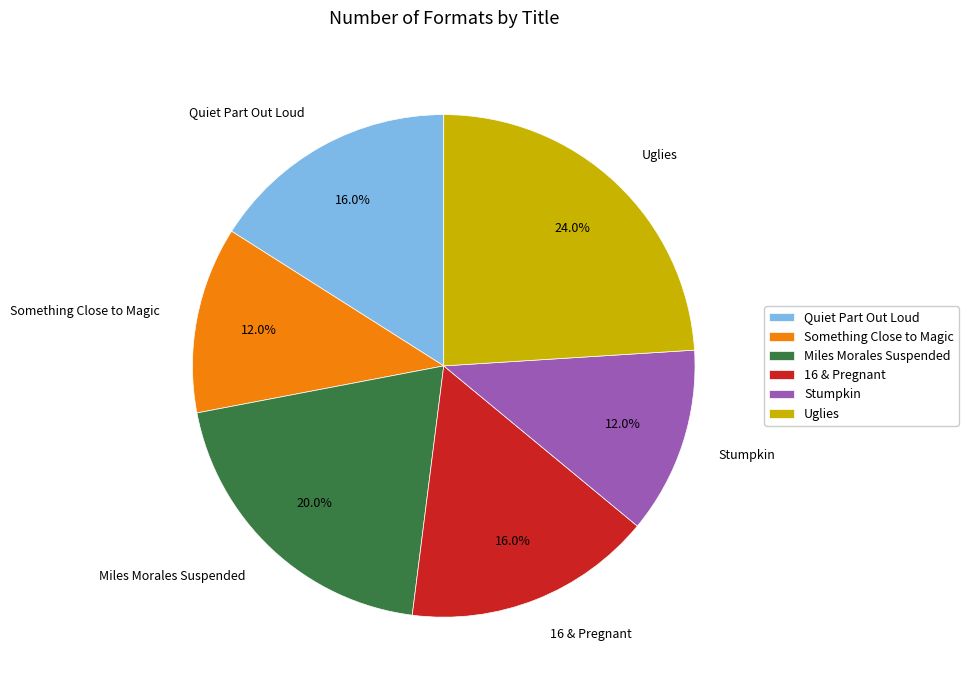

Which category has the biggest portion of the pie?

Uglies